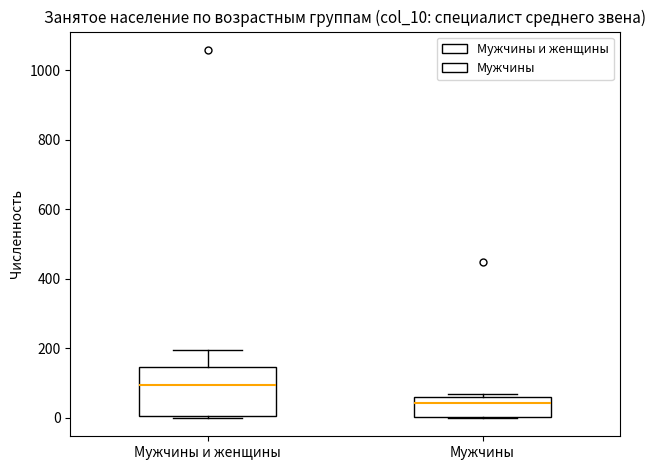

Which box has the lowest median line?

Мужчины